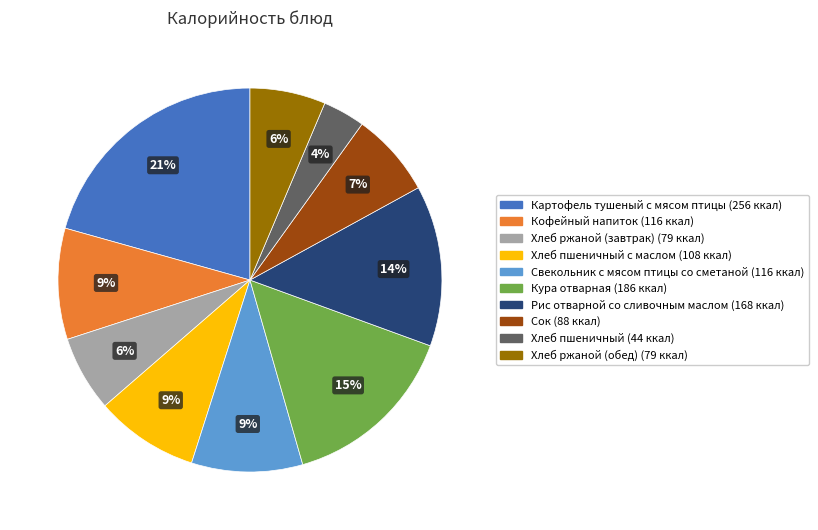

Is there any slice that represents more than half of the pie?

No